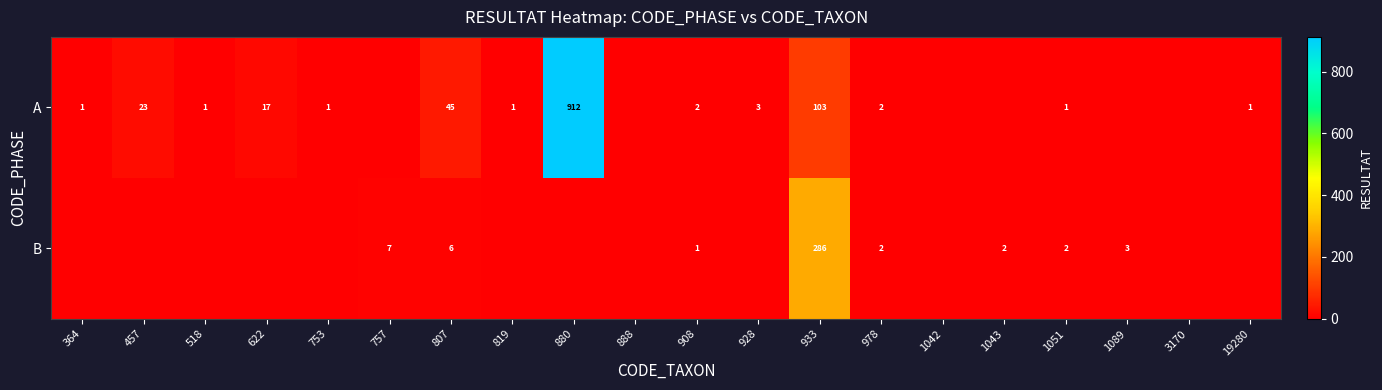

Rank the series at 908 from highest to lowest value.

A, B